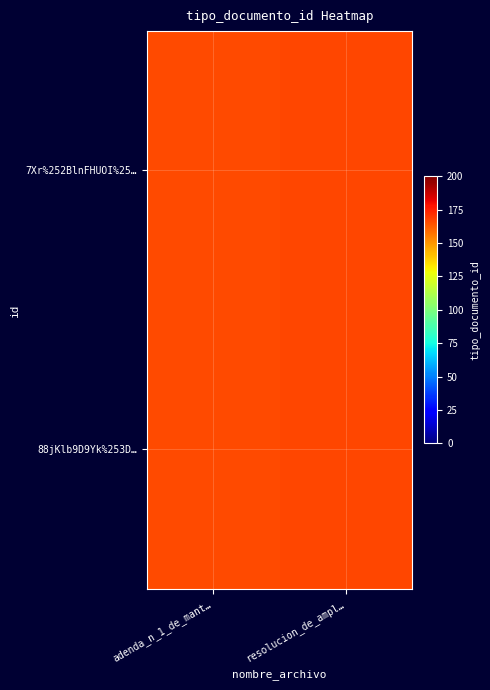

What is the total value across all series at resolucion_de_ampl…?

334